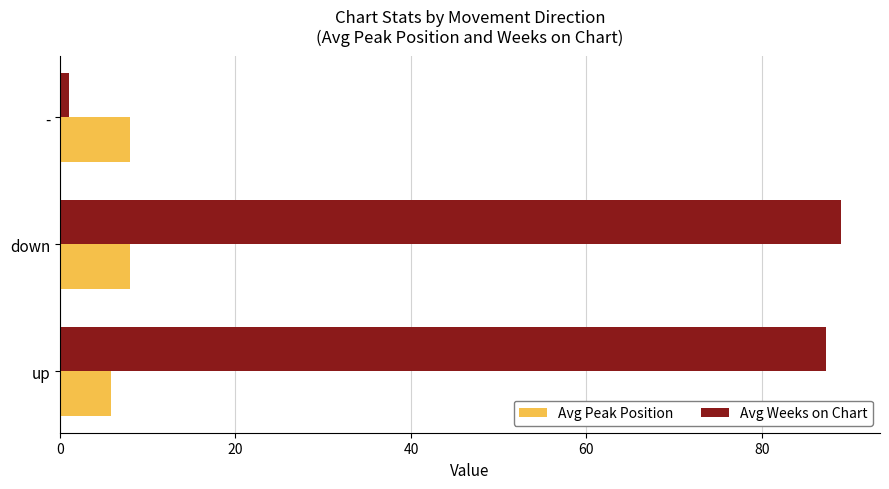

At how many categories does at least one series exceed 73?

2